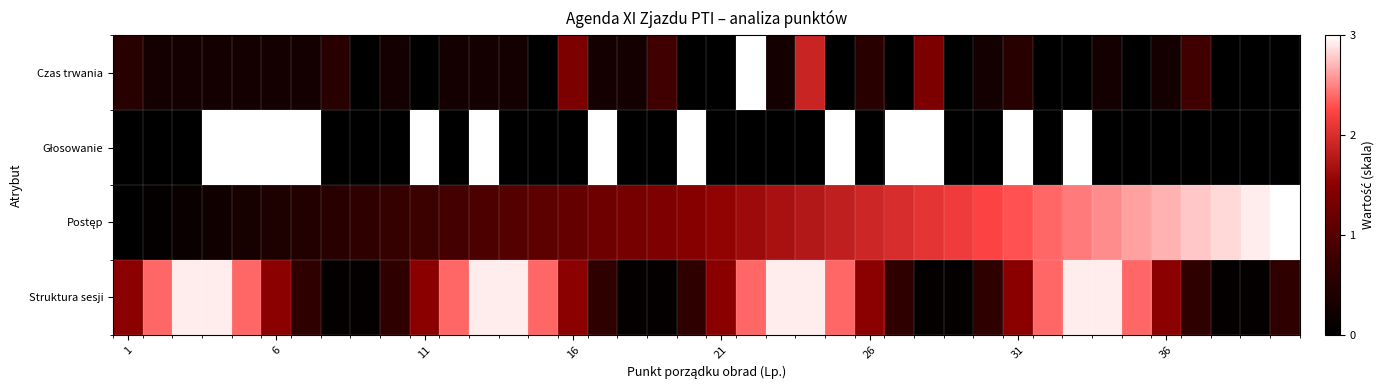

Which label corresponds to the smallest value in the chart?

8